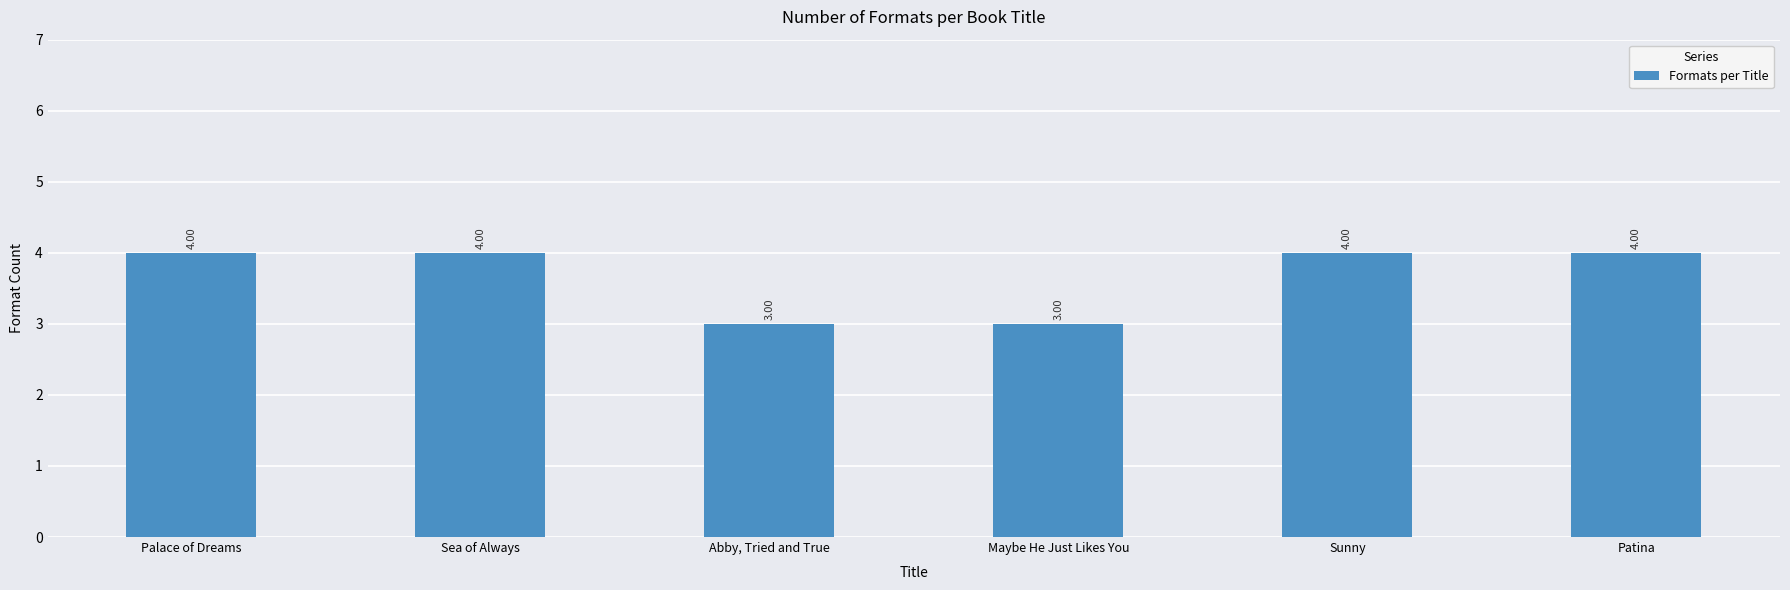

What is the sum of all values?

22